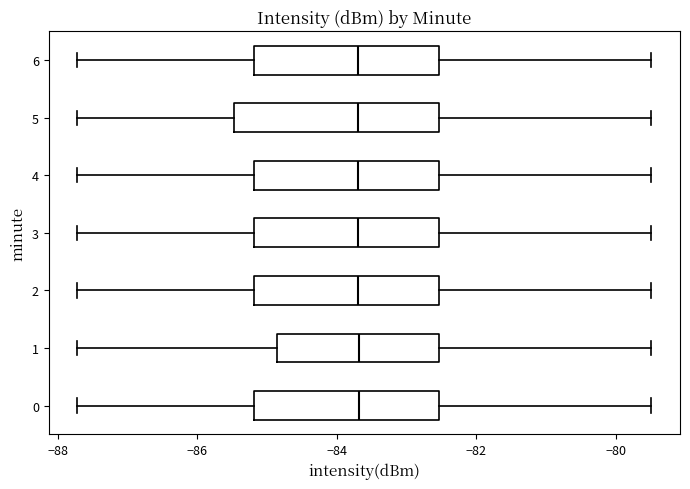

Which box is the widest, from its left edge to its right edge?

5